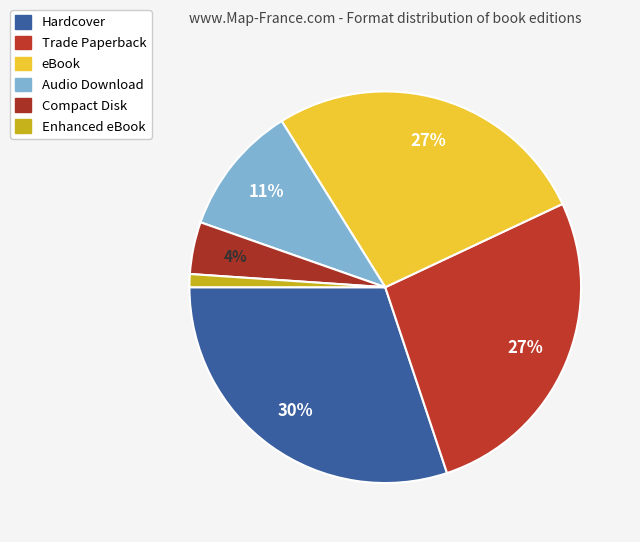

How many slices are in this pie chart?

6